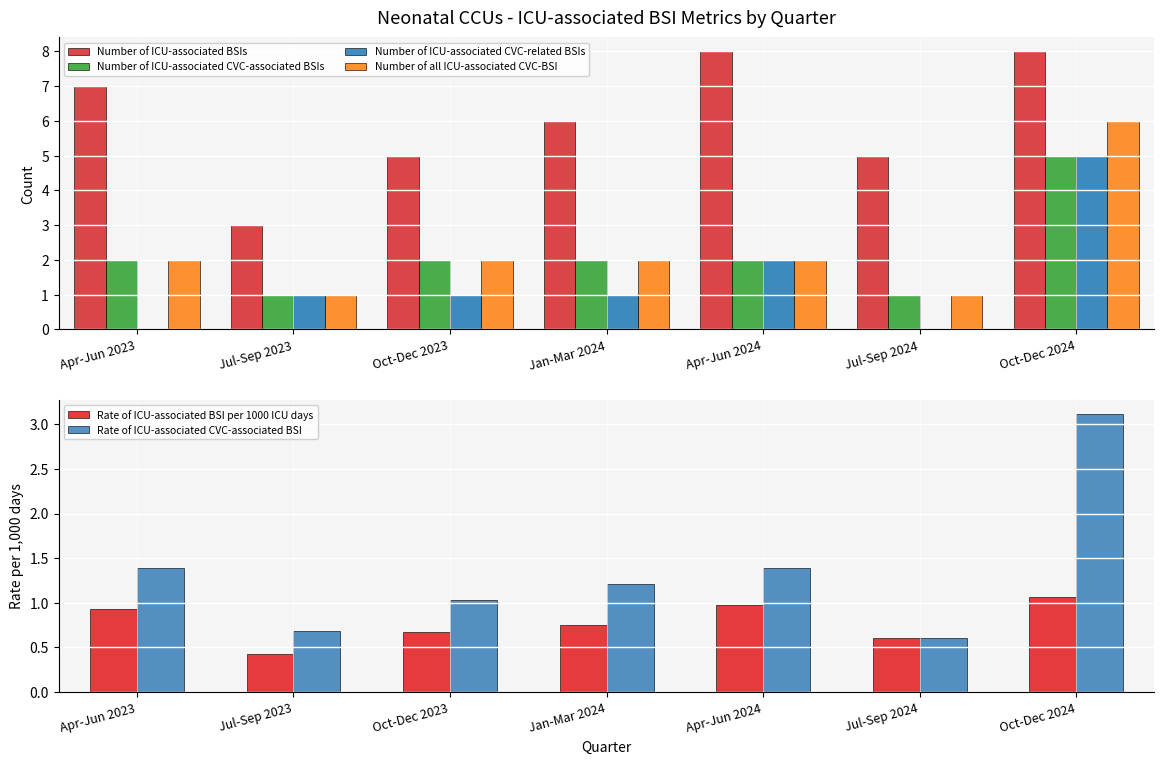

What is the total value across all series at Apr-Jun 2023?

13.3